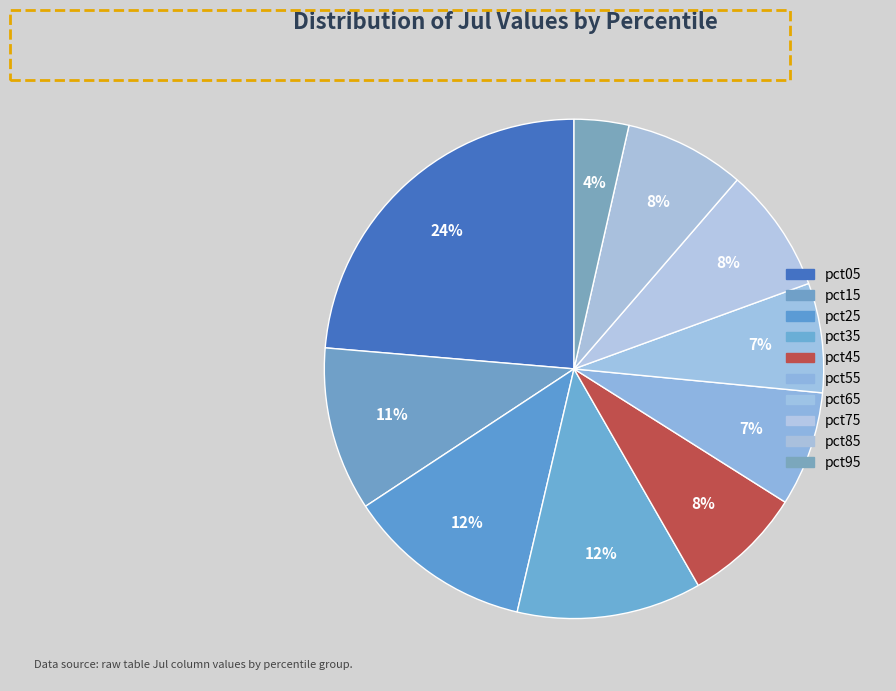

Does pct75 account for over 50% of the chart?

No